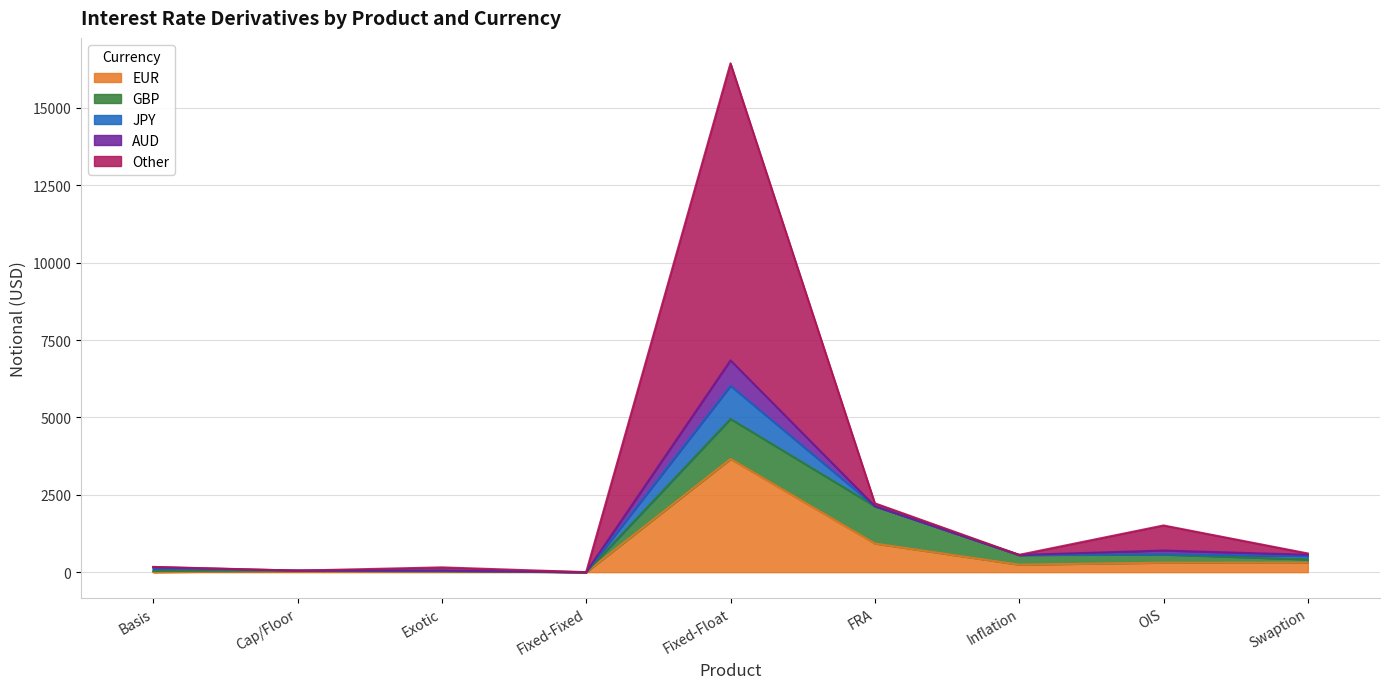

At which label is Other closest to 4799?

OIS